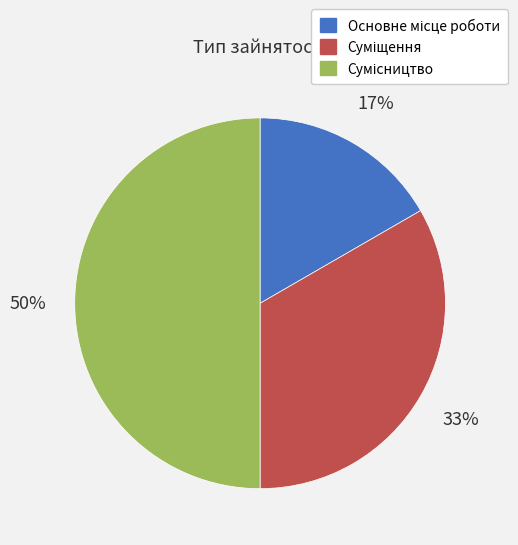

To the nearest percent, what is the difference between the largest and smallest slice percentages?

33%